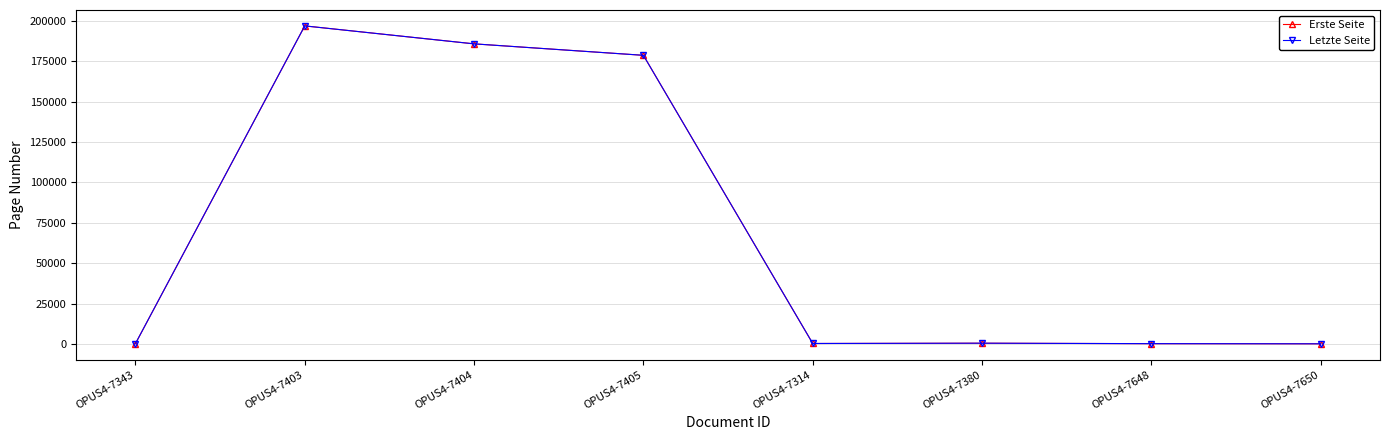

In Erste Seite, how many points are higher than both neighbors (excluding endpoints)?

2